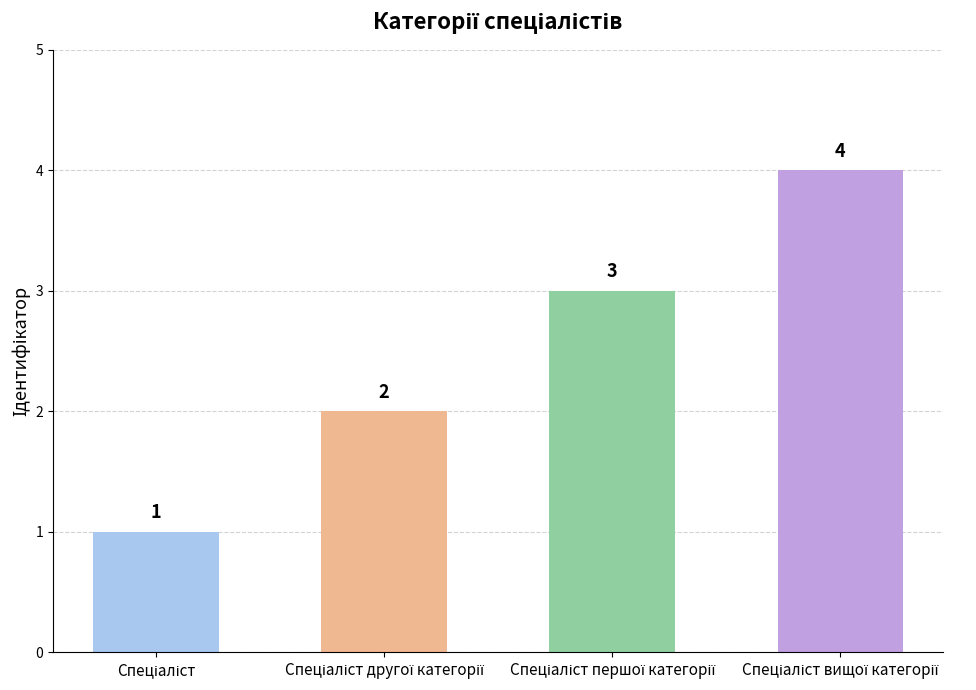

What is the value of the 4th bar from the left?

4